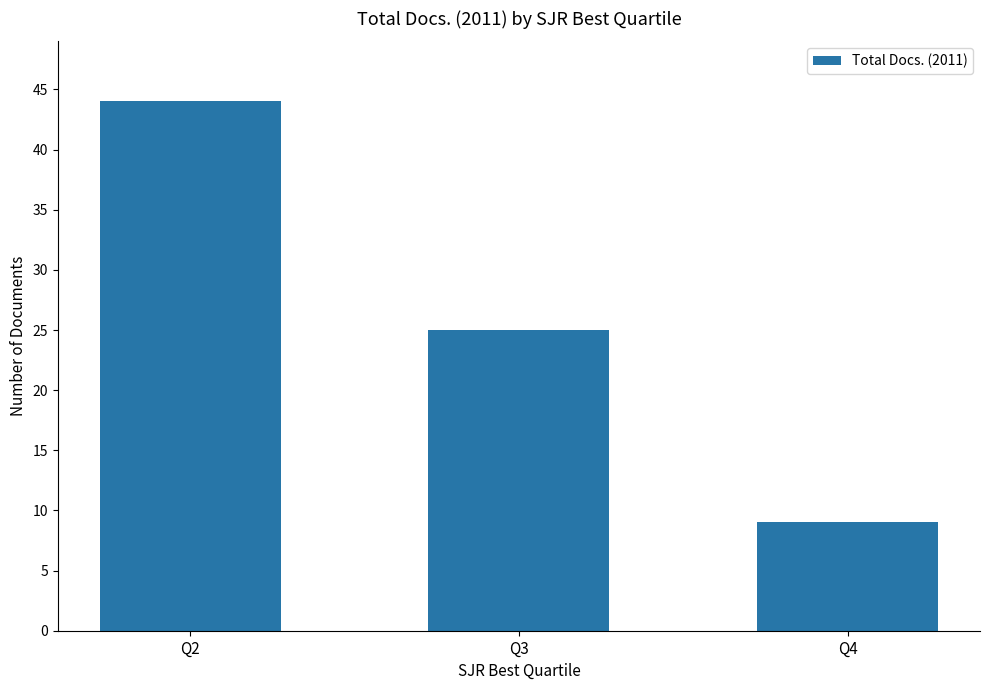

What is the value of the 1st bar from the left?

44